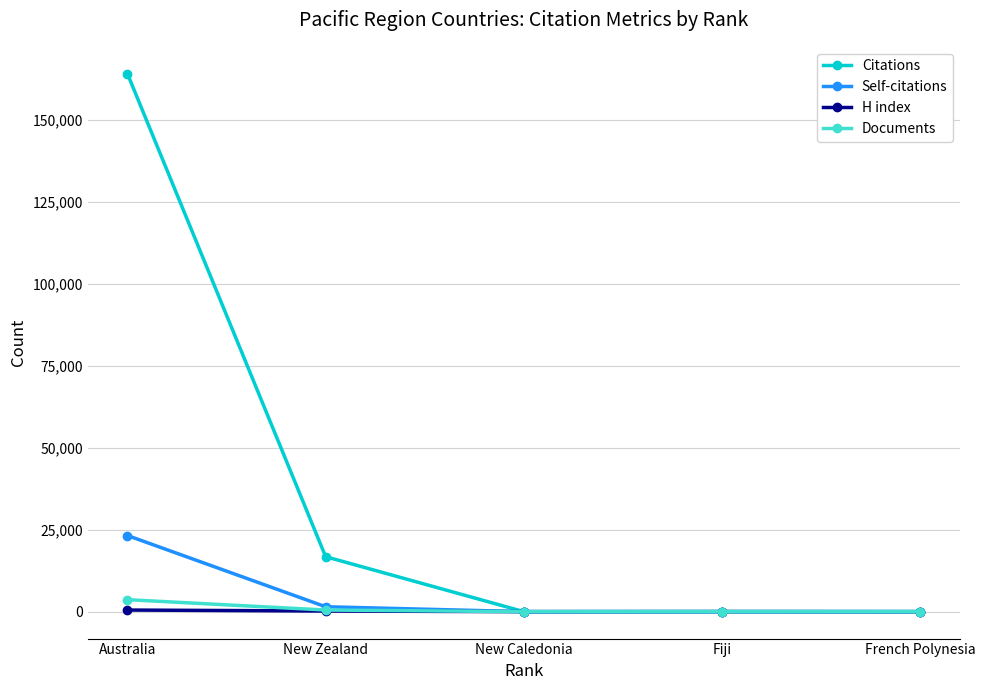

What is the difference between the maximum and minimum values in the H index series?

494